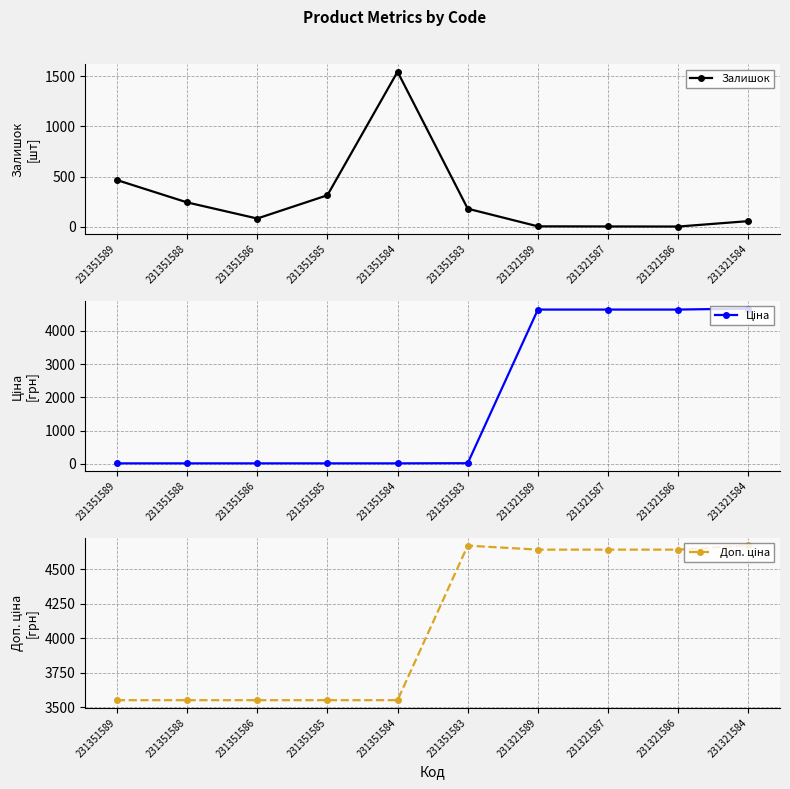

Which category has the highest value in the Залишок series?

231351584